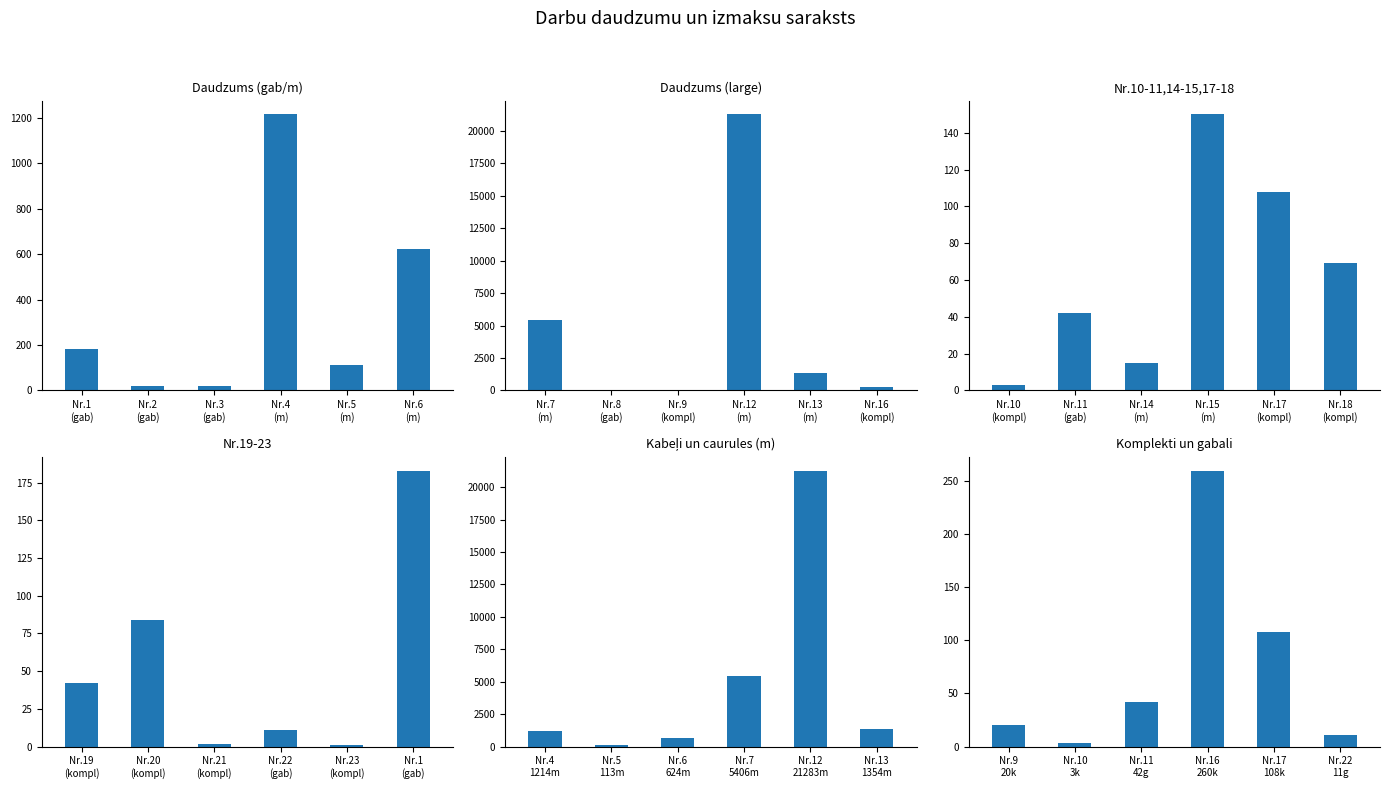

How many data points does each series have?

6